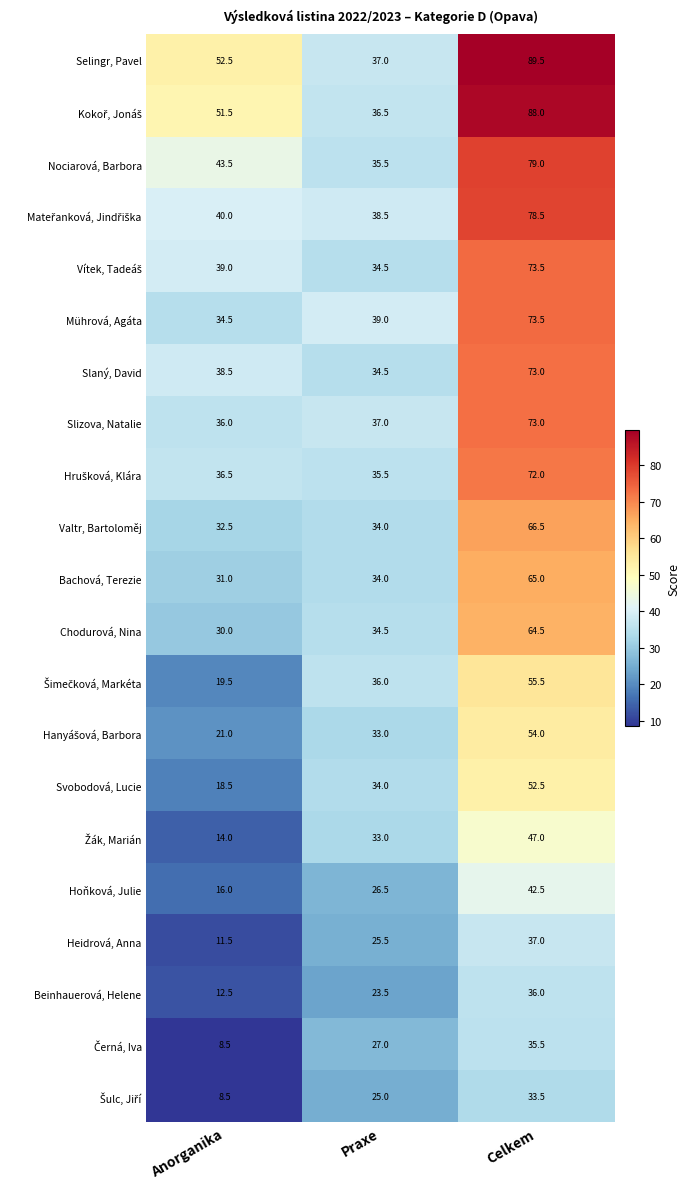

Which series has the widest spread of values?

Selingr, Pavel